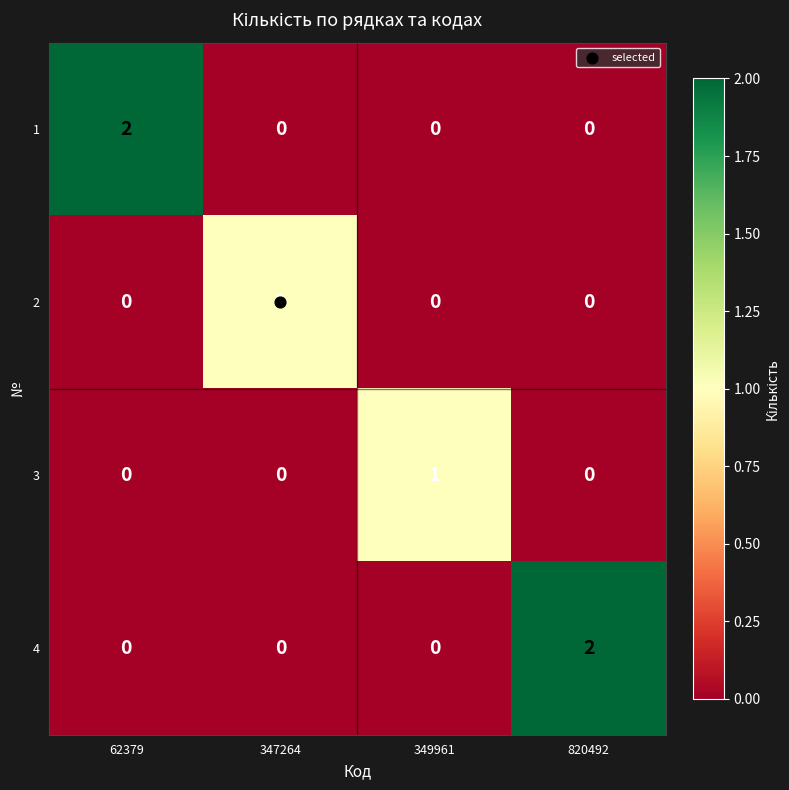

True or false: 2 has a value of 0 at 349961.

True